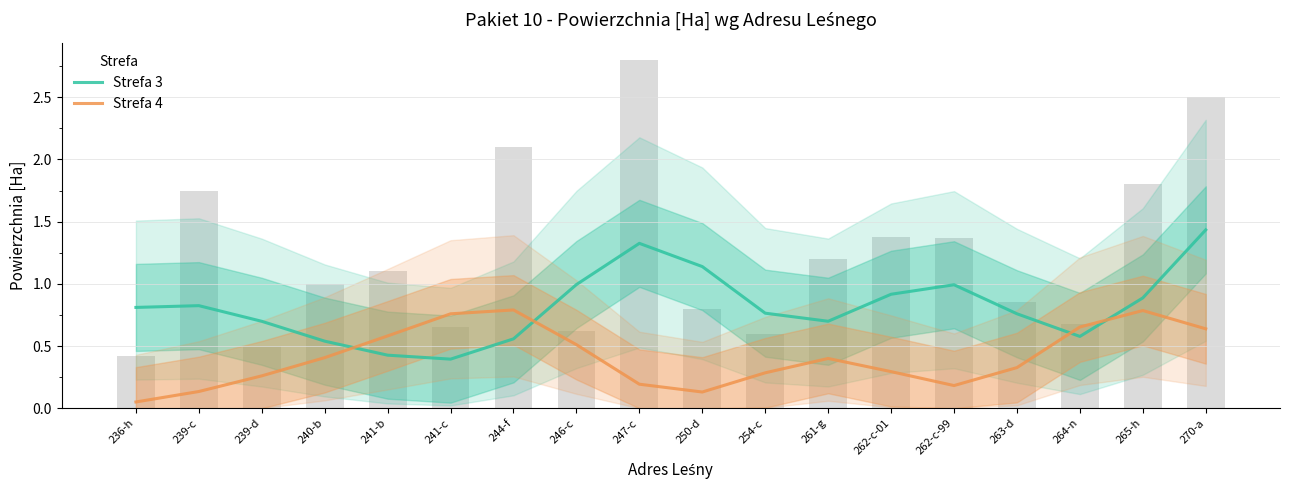

What is the total value across all series at 261-g?

1.1